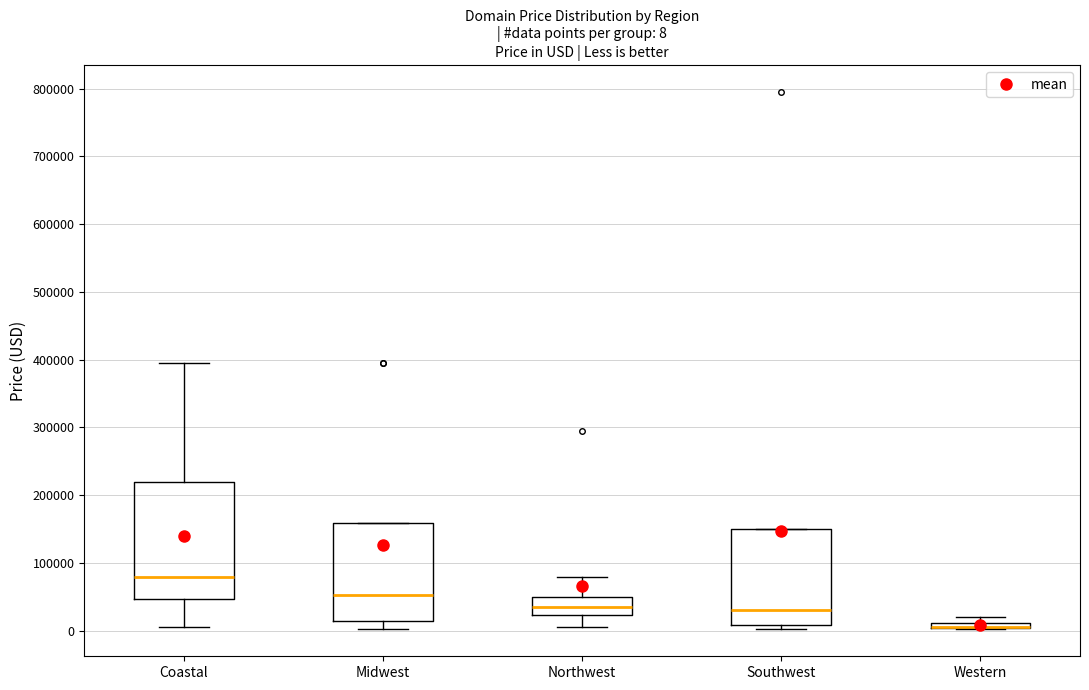

Comparing the boxes themselves (not the whiskers), which one is the tallest?

Coastal